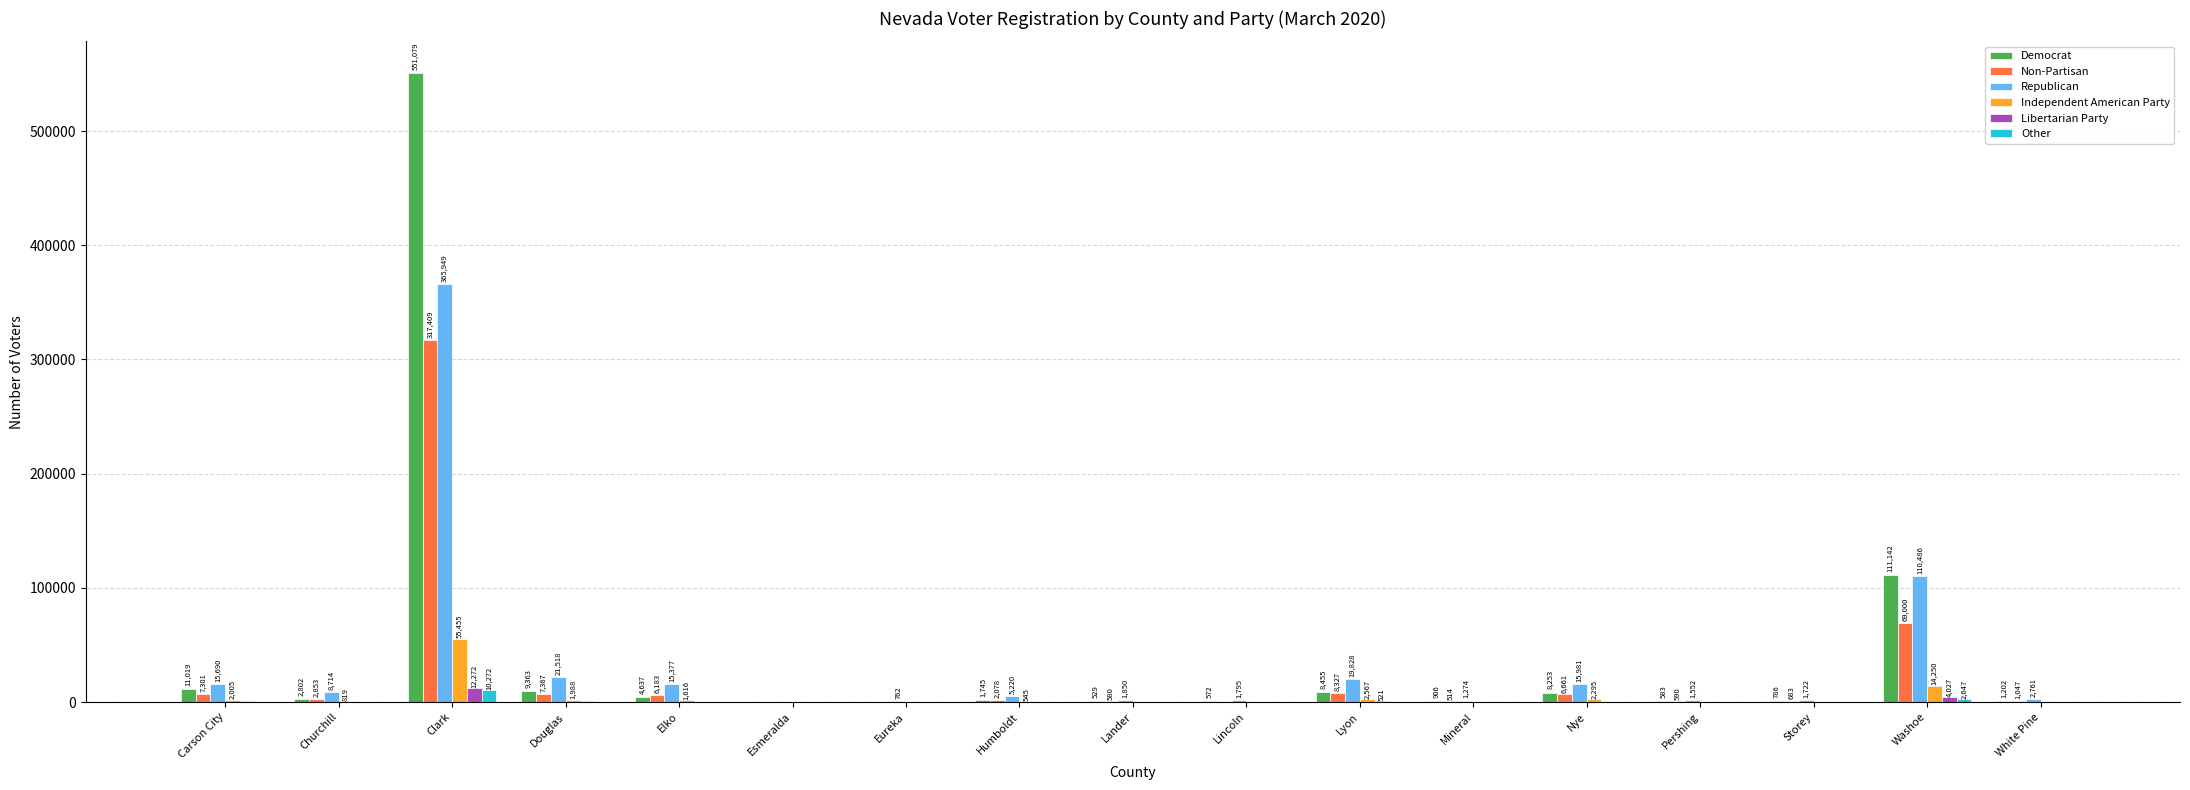

Reading left to right, extract all data points from this chart.

Democrat: 11019	2802	551079	9363	4637	104	92	1745	529	572	8455	906	8253	583	786	111142	1202
Non-Partisan: 7301	2853	317409	7367	6183	79	150	2078	580	428	8327	514	6661	590	683	69000	1047
Republican: 15690	8714	365949	21518	15377	322	762	5220	1850	1795	19828	1274	15981	1552	1722	110486	2761
Independent American Party: 2005	819	55455	1988	1616	50	71	545	148	154	2567	205	2295	148	210	14250	336
Libertarian Party: 459	172	12272	486	367	10	7	94	18	14	521	26	354	26	50	4027	42
Other: 199	57	10272	101	116	2	2	48	8	7	204	10	131	6	11	2647	16